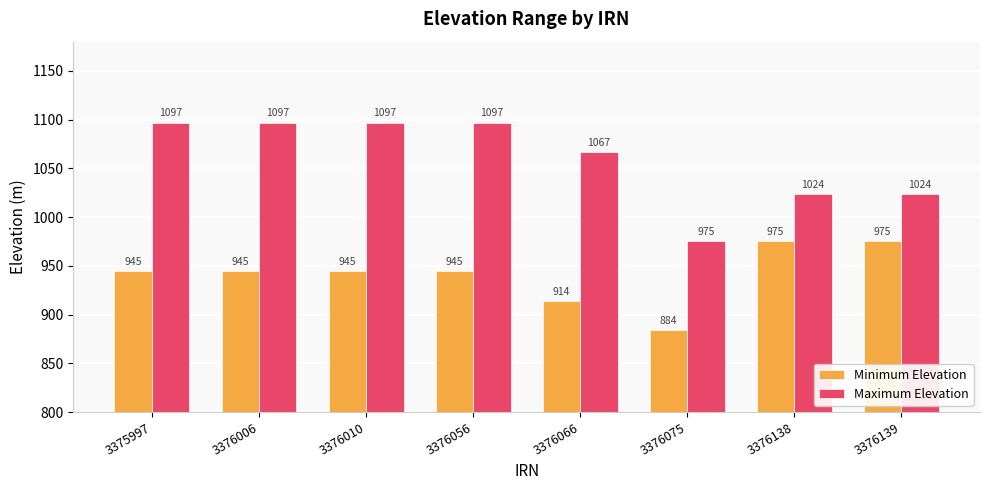

Reading left to right, transcribe all the data shown in this chart.

Minimum Elevation: 3375997=945	3376006=945	3376010=945	3376056=945	3376066=914	3376075=884	3376138=975	3376139=975
Maximum Elevation: 3375997=1097	3376006=1097	3376010=1097	3376056=1097	3376066=1067	3376075=975	3376138=1024	3376139=1024